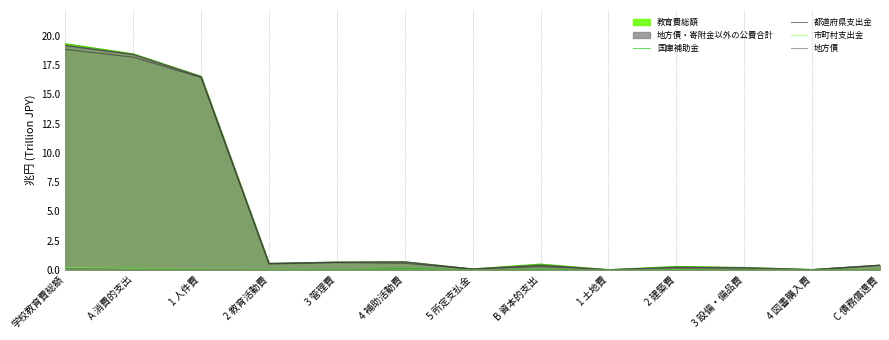

True or false: 地方債 and 都道府県支出金 intersect in this chart.

False